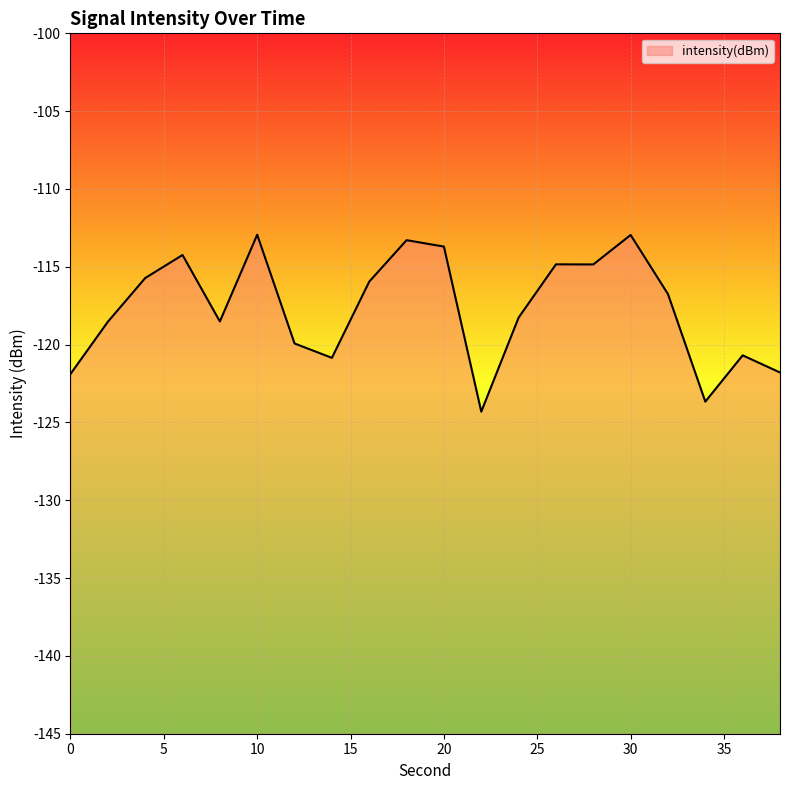

What is the smallest value displayed?

-124.3